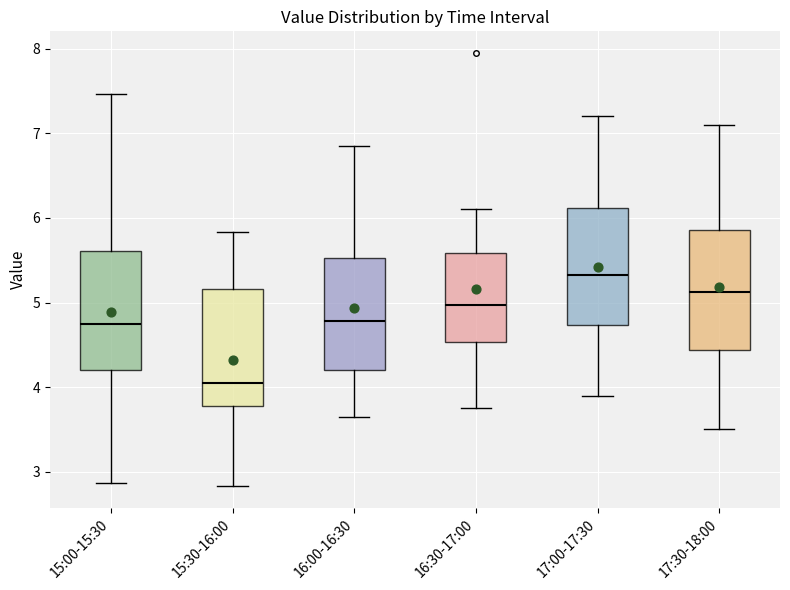

Which box has the highest median line?

17:00-17:30